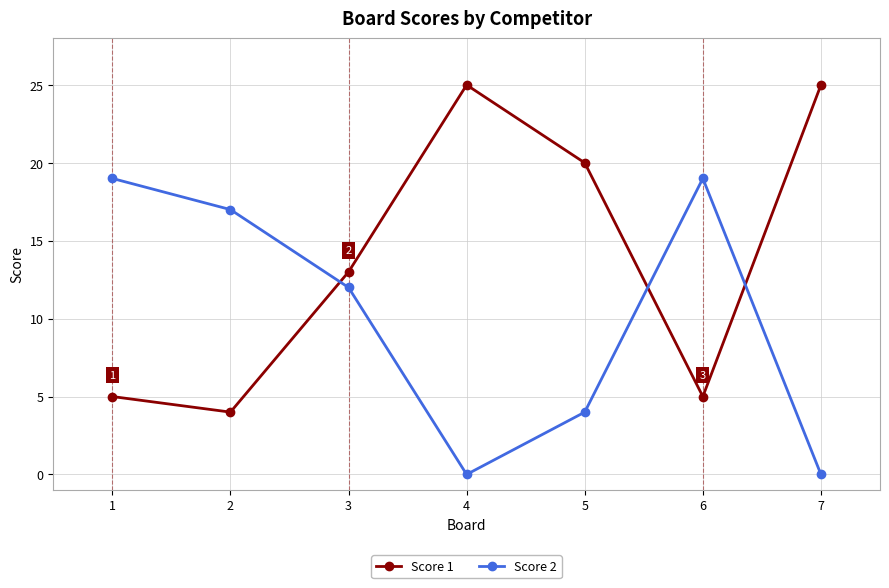

List the series in order of their overall mean, lowest first.

Score 2, Score 1